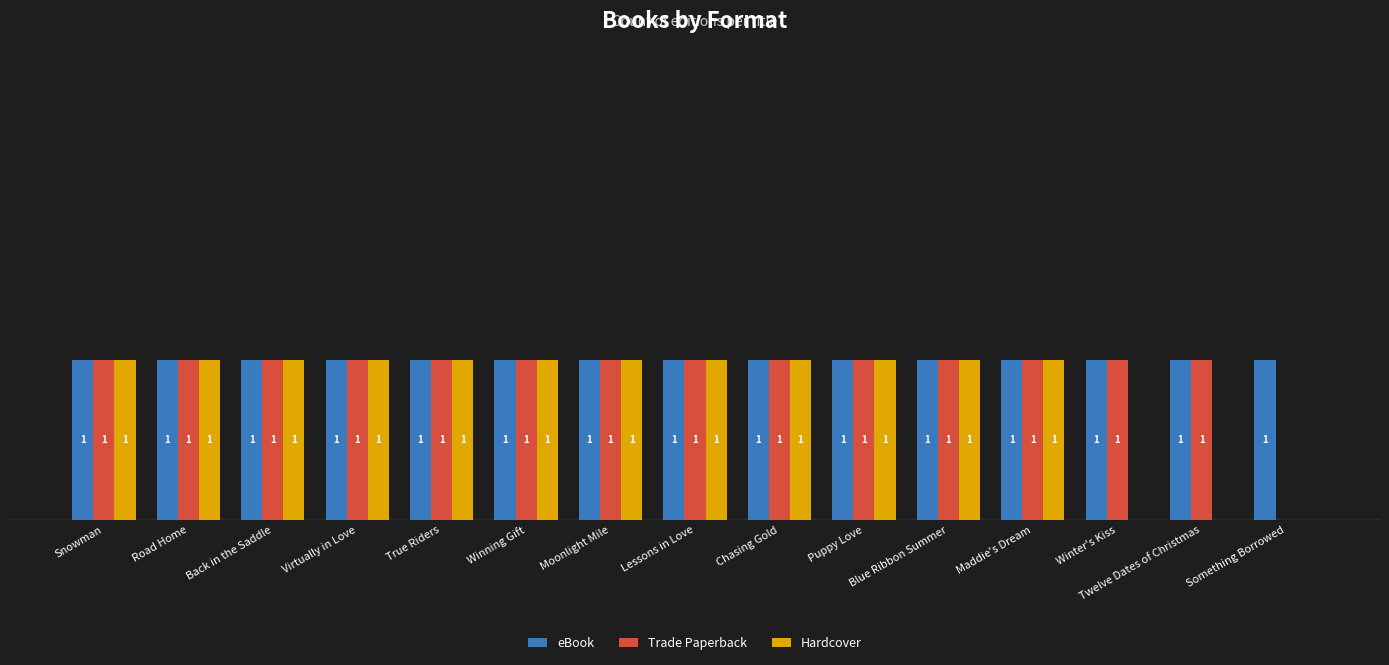

Which series has the largest total across all categories?

eBook